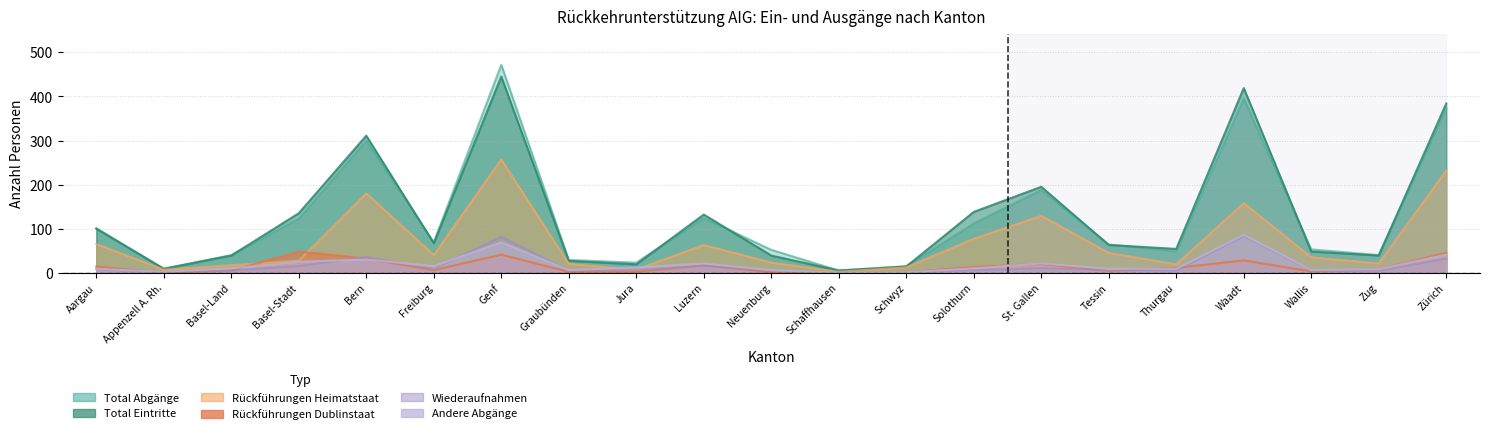

How many data points in Total Abgänge are above 64?

10